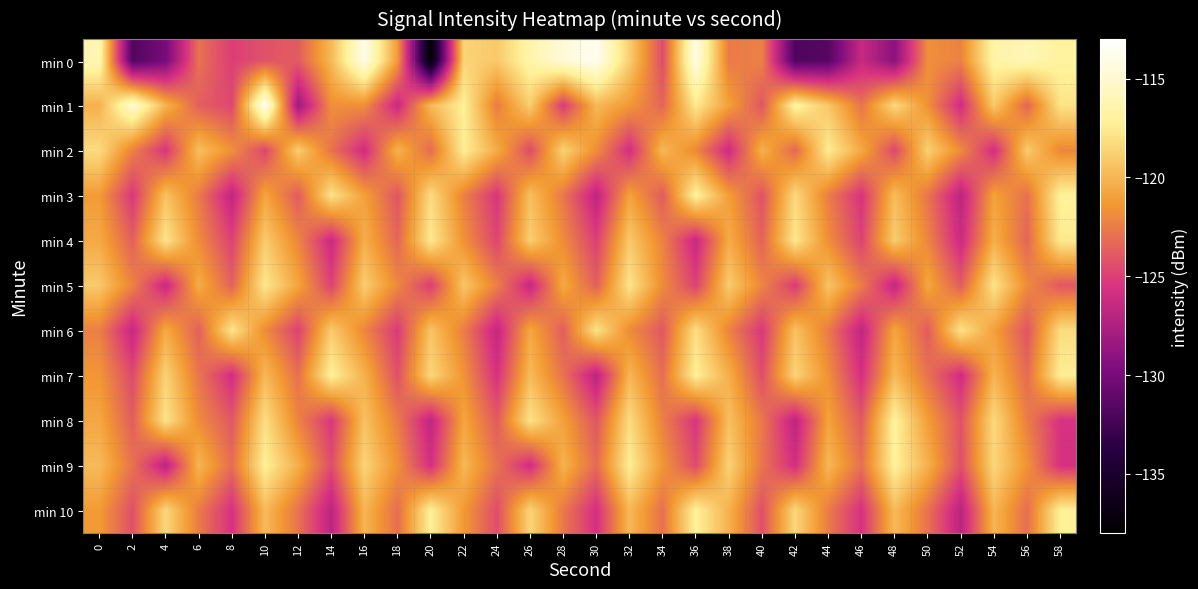

At which category is the sum across all series the highest?

10